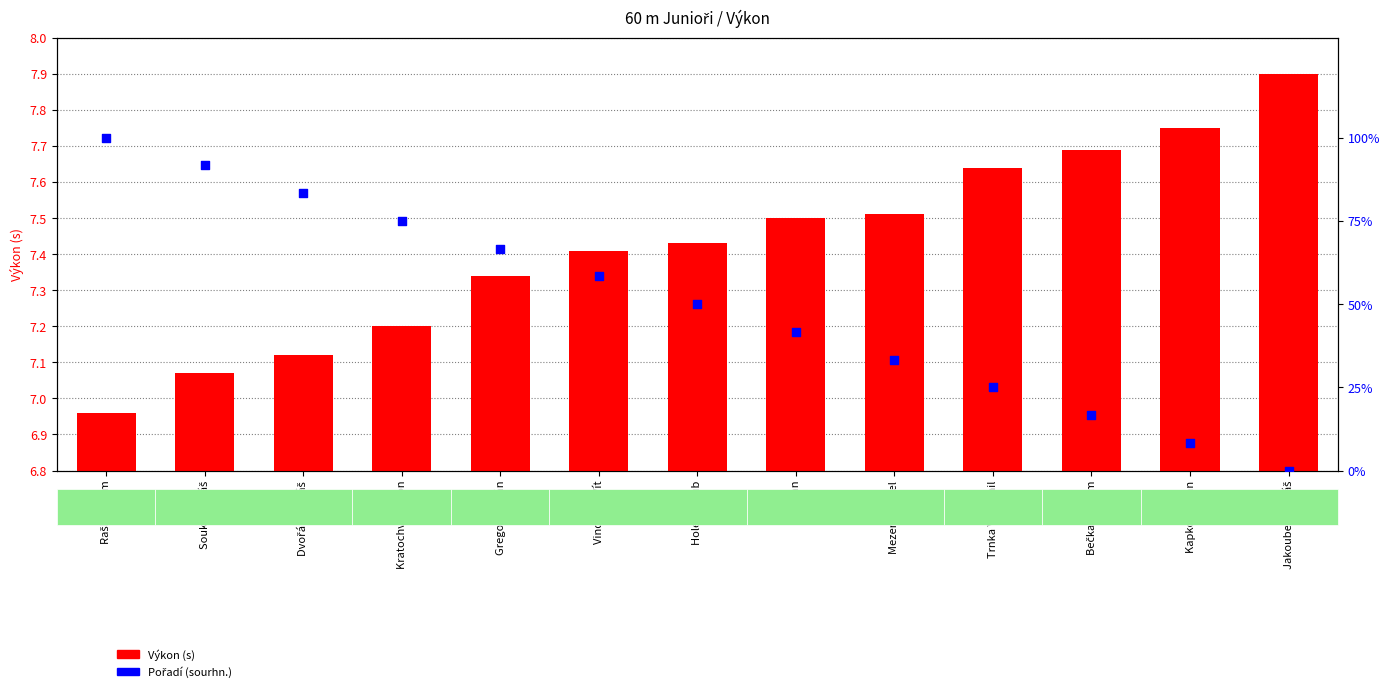

Is the value of Pořadí (sourhn.) at Trnka Vlastimil greater than the value of Výkon (s) at Kratochvíl Šimon?

Yes